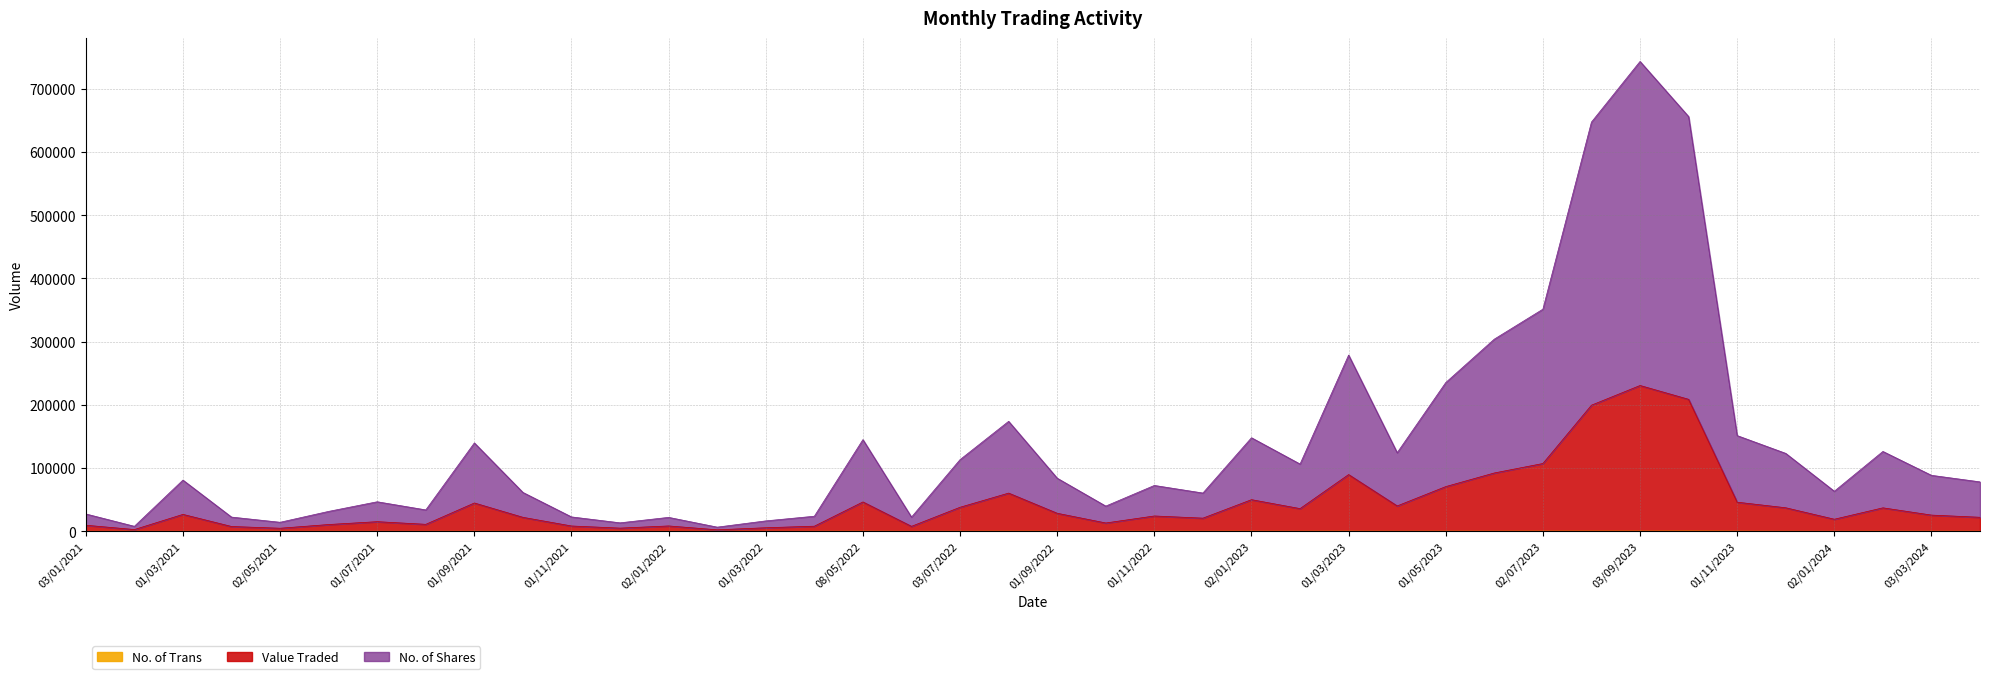

In No. of Shares, how many points are higher than both neighbors (excluding endpoints)?

11